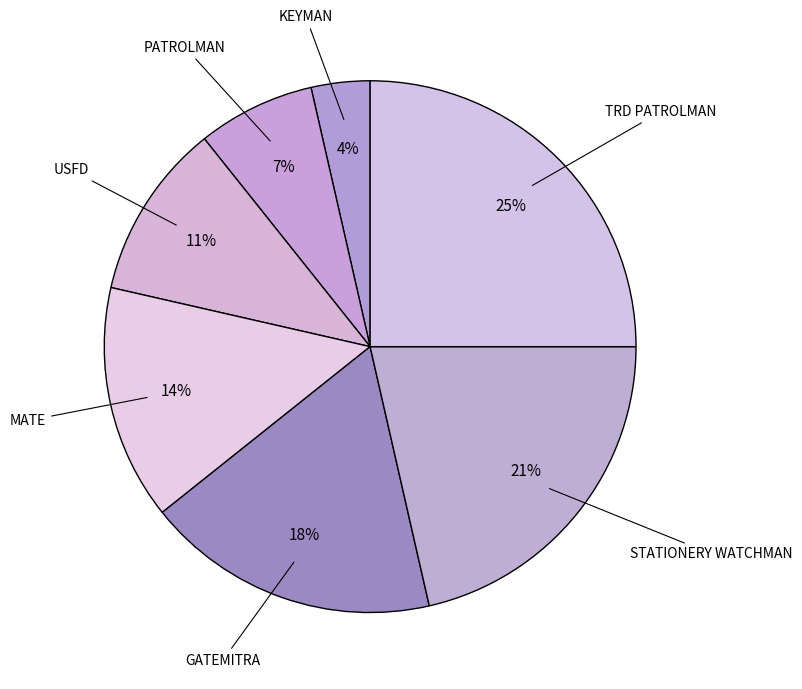

Do KEYMAN and GATEMITRA together represent more than half of the pie?

No